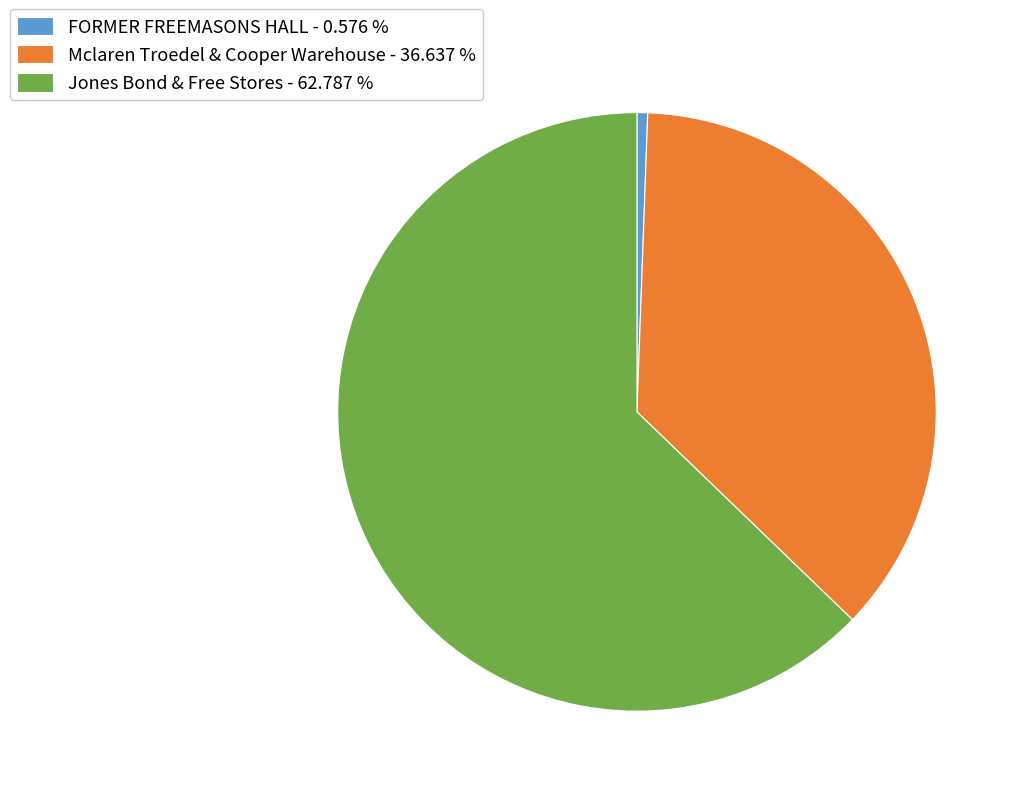

Approximately how many times larger is the value at Mclaren Troedel & Cooper Warehouse compared to Jones Bond & Free Stores?

0.6